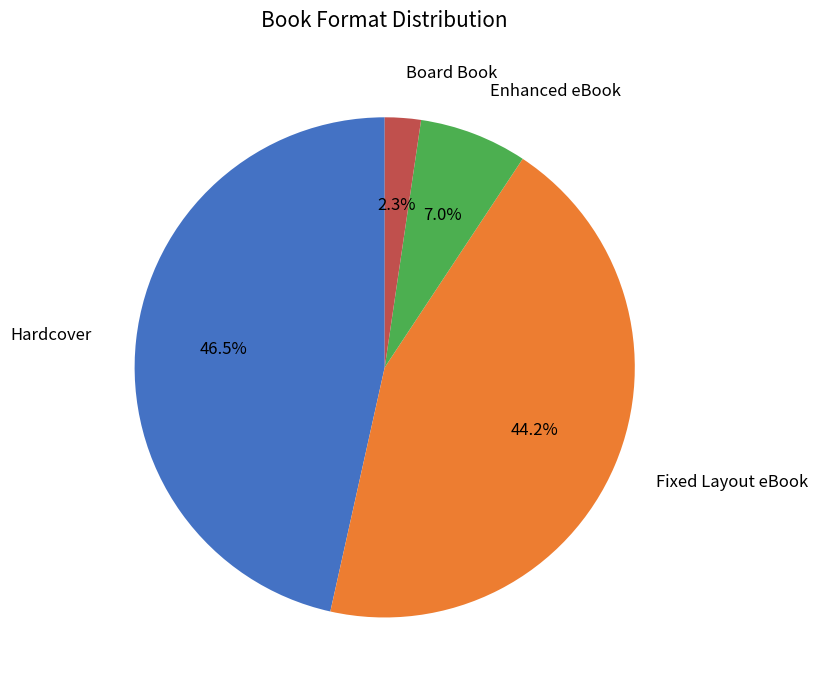

Does any single category account for the majority?

No